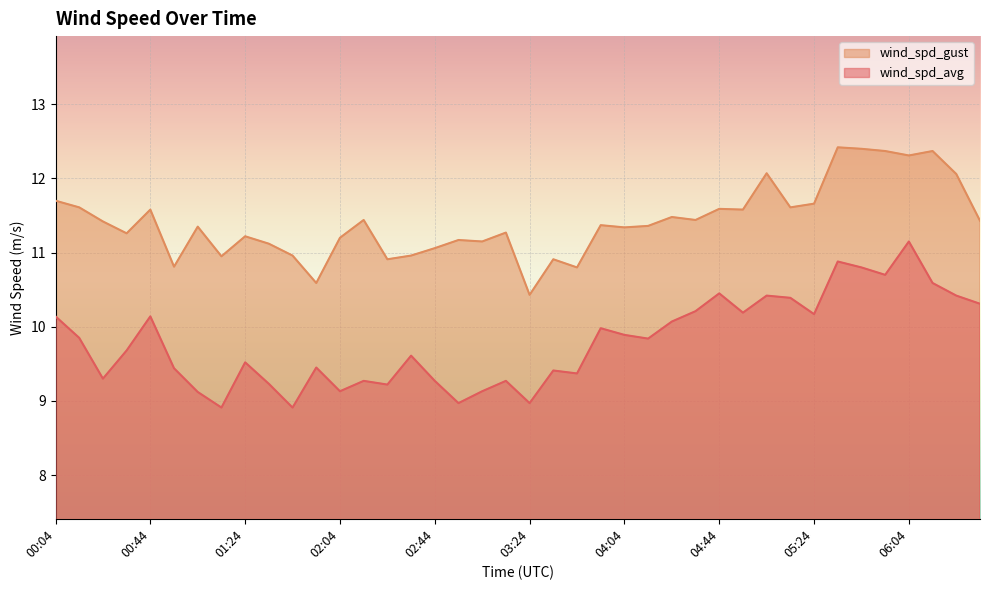

Reading left to right, what are all the values shown in this chart?

wind_spd_avg: 10.1	9.8	9.3	9.7	10.1	9.4	9.1	8.9	9.5	9.2	8.9	9.4	9.1	9.3	9.2	9.6	9.3	9.0	9.1	9.3	9.0	9.4	9.4	10.0	9.9	9.8	10.1	10.2	10.4	10.2	10.4	10.4	10.2	10.9	10.8	10.7	11.2	10.6	10.4	10.3
wind_spd_gust: 11.7	11.6	11.4	11.3	11.6	10.8	11.3	10.9	11.2	11.1	11.0	10.6	11.2	11.4	10.9	11.0	11.1	11.2	11.2	11.3	10.4	10.9	10.8	11.4	11.3	11.4	11.5	11.4	11.6	11.6	12.1	11.6	11.7	12.4	12.4	12.4	12.3	12.4	12.1	11.4